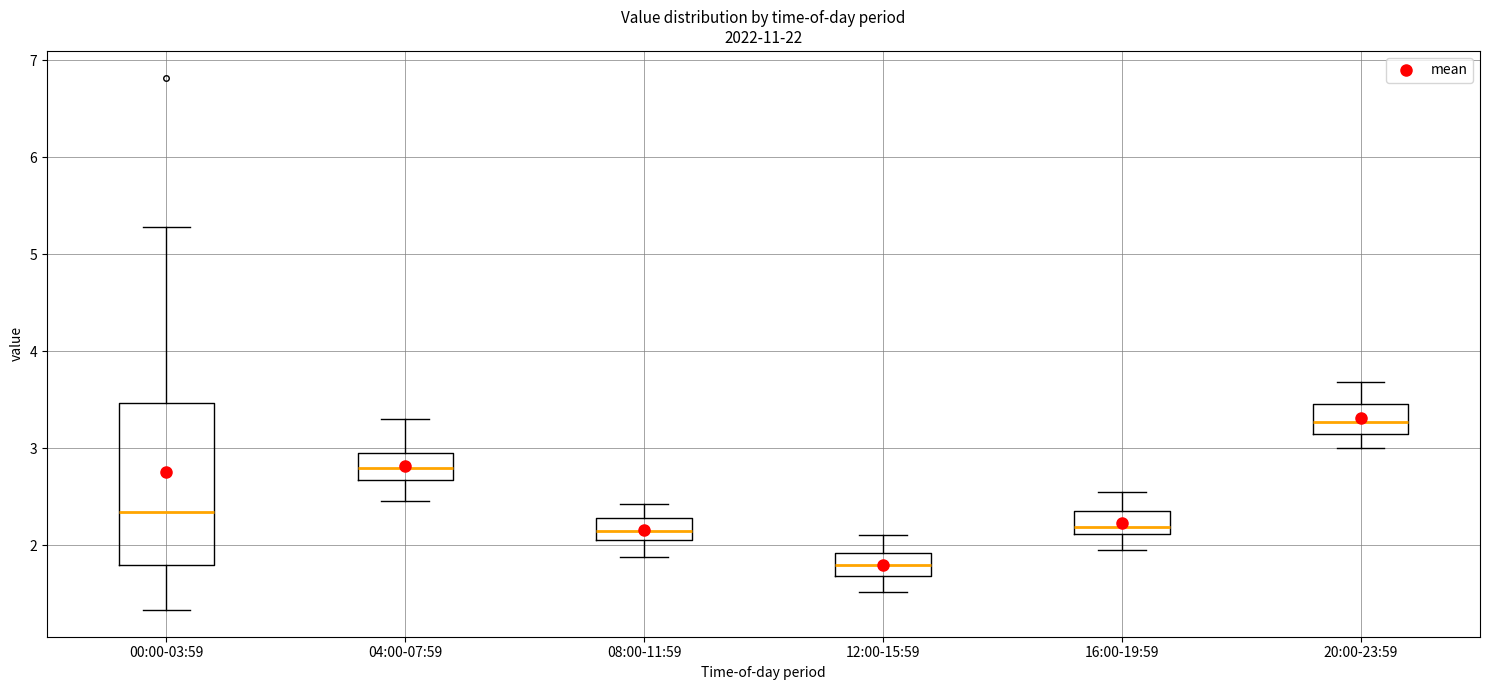

Where does the upper whisker of the box for 00:00-03:59 end on the y-axis? The values are not printed on the chart, so give them approximately, as read against the axis.

5.3